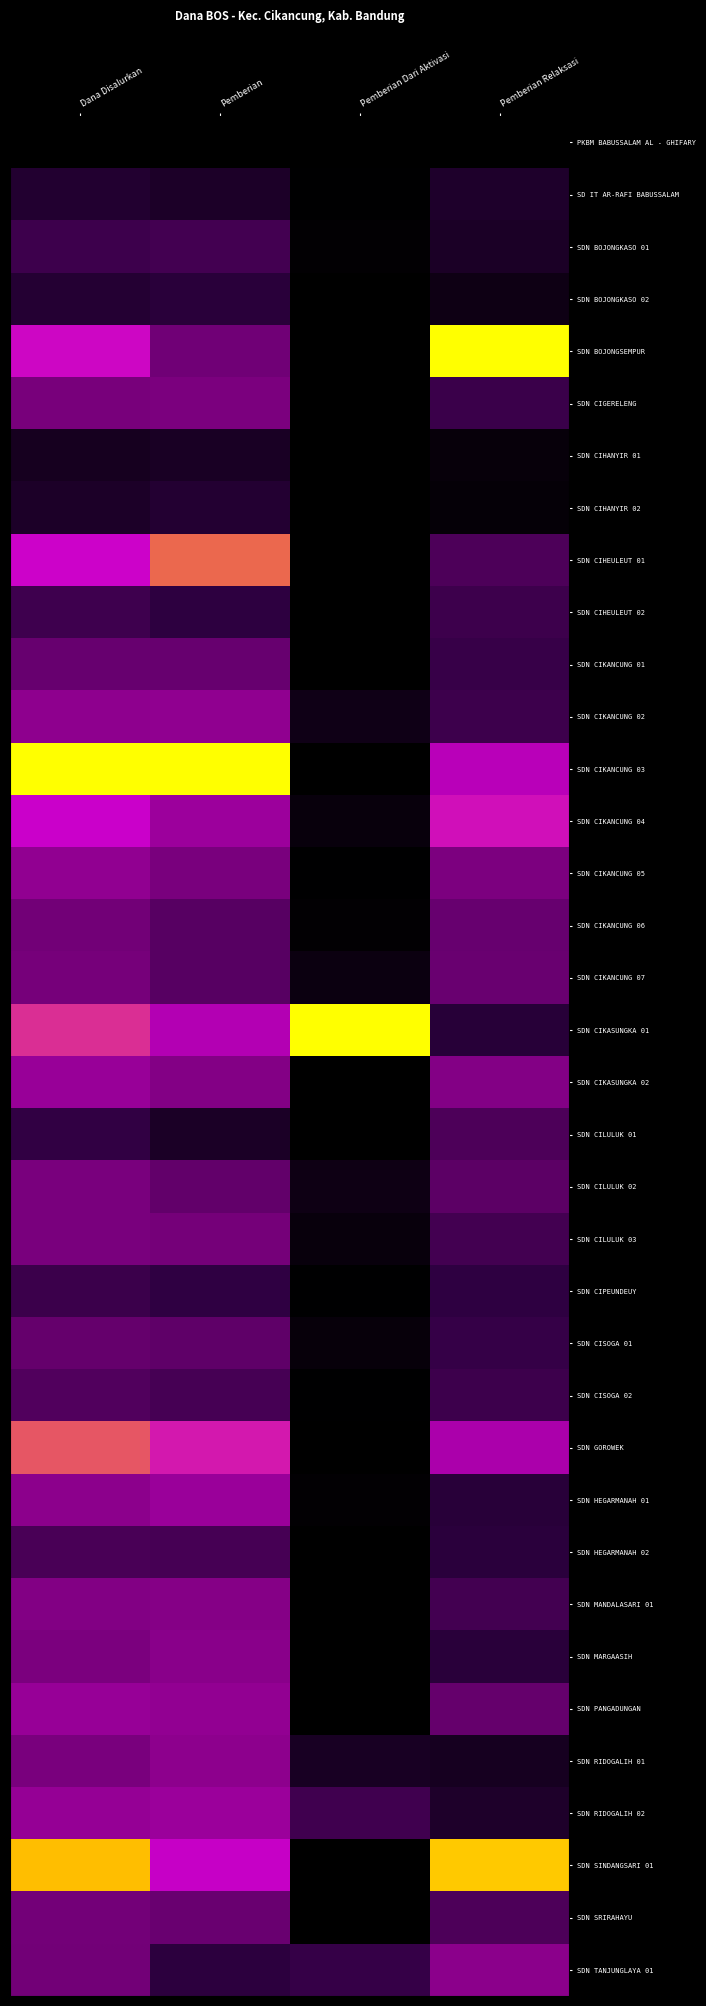

Which category has the lowest value across all series?

Dana Disalurkan